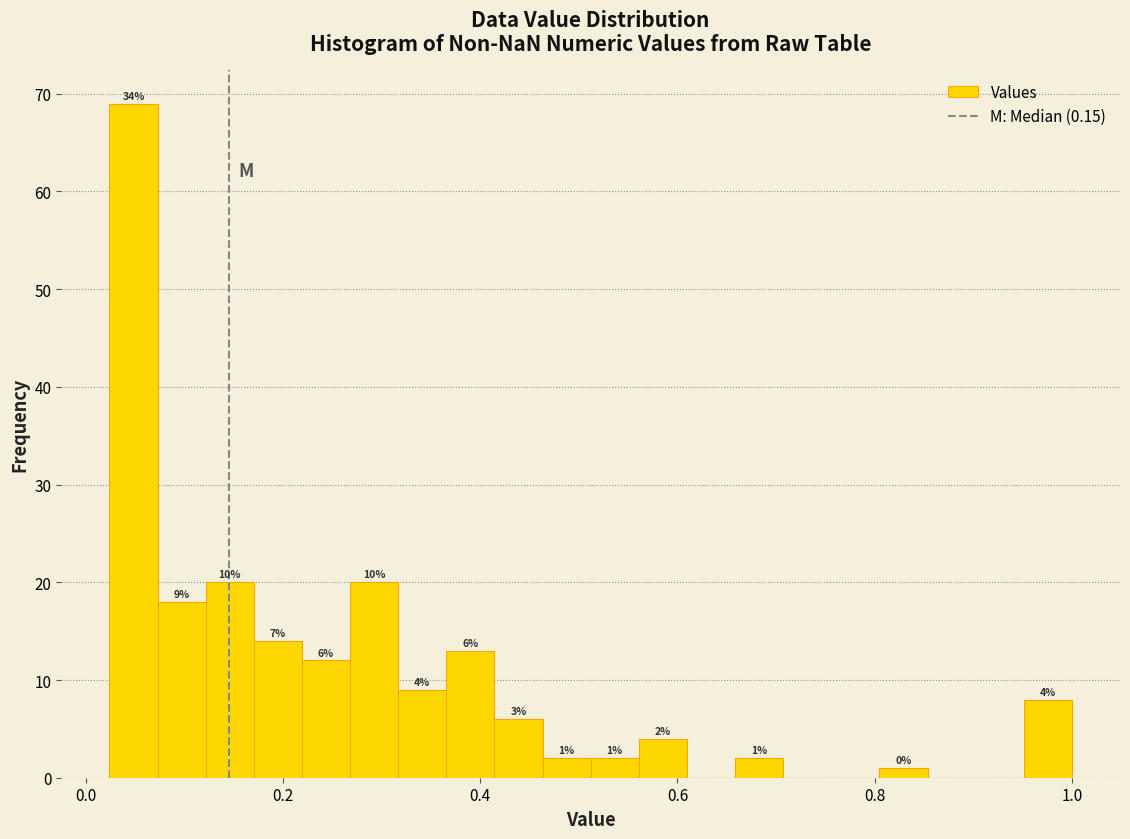

Read against the x-axis, roughly where is the centre of the tallest bar?

0.04